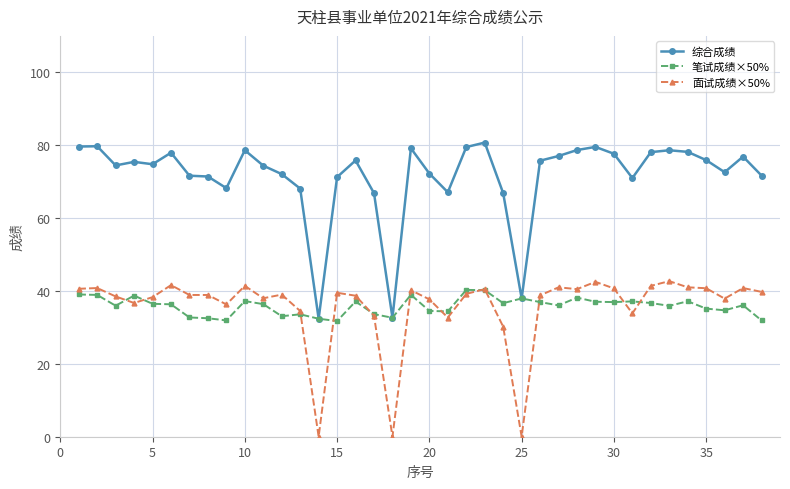

What is the minimum value for 笔试成绩×50%?

31.7